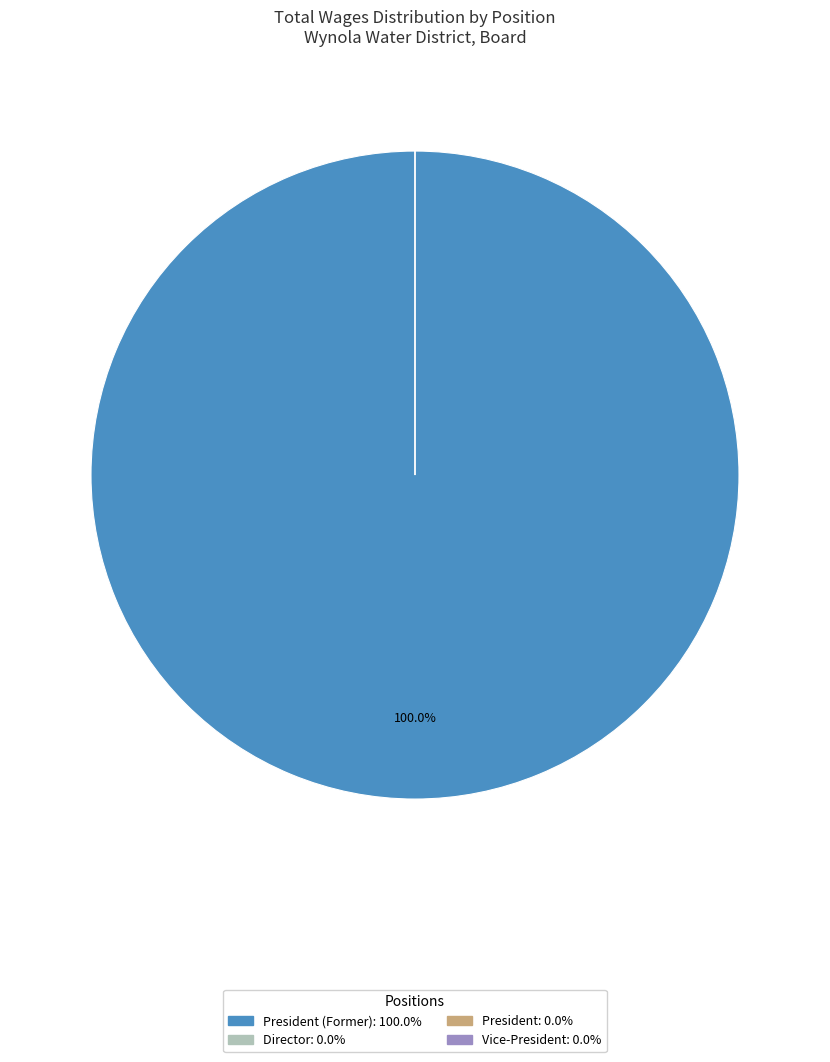

The President (Former) slice represents 100% of the pie. True or false?

True